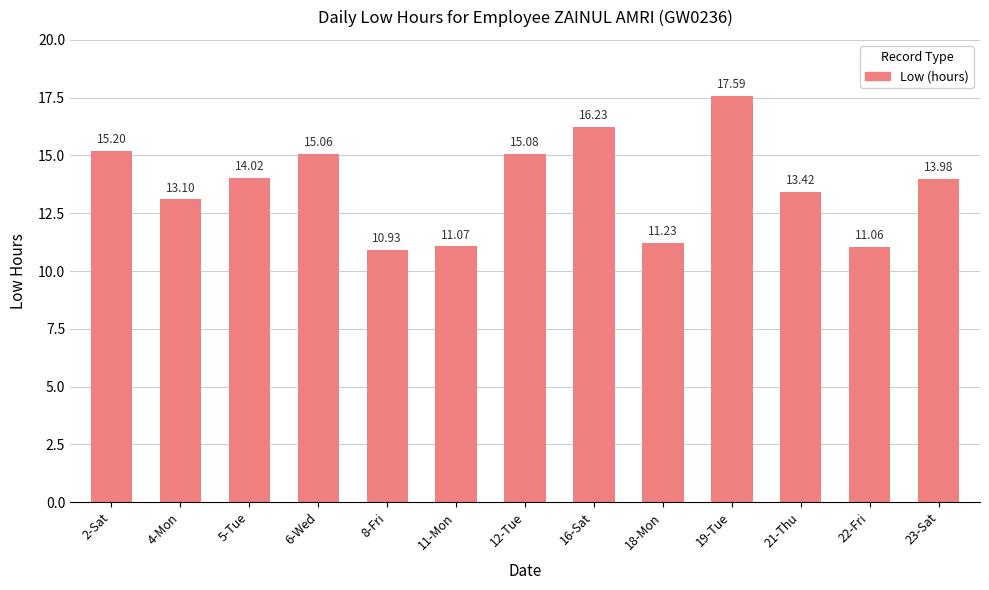

Which category has the lowest value across all series?

8-Fri